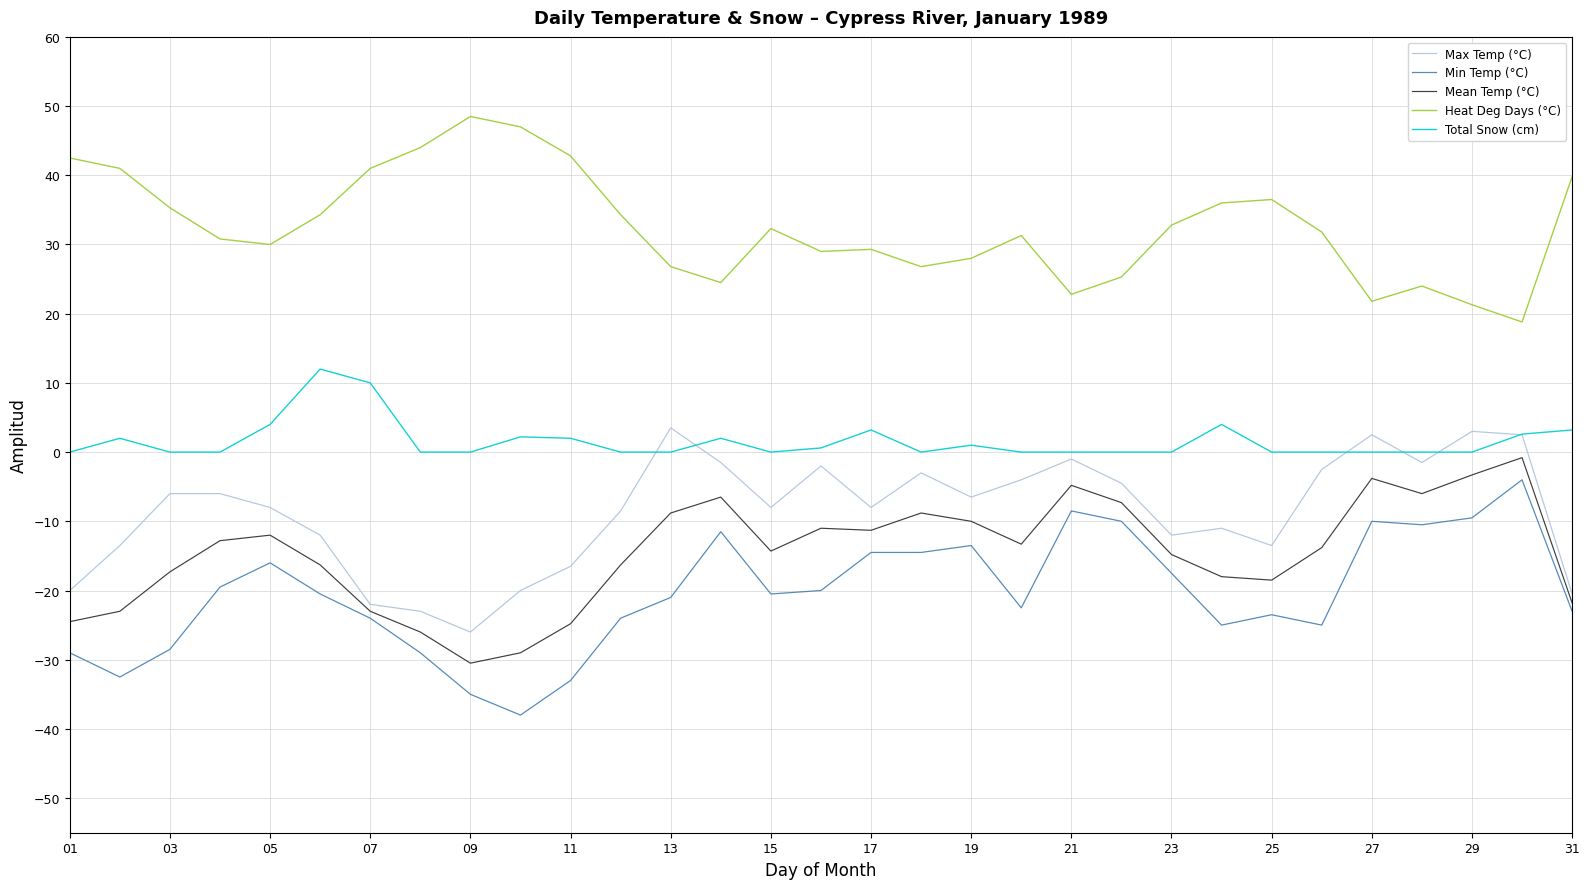

What is the minimum value for Heat Deg Days (°C)?

18.8